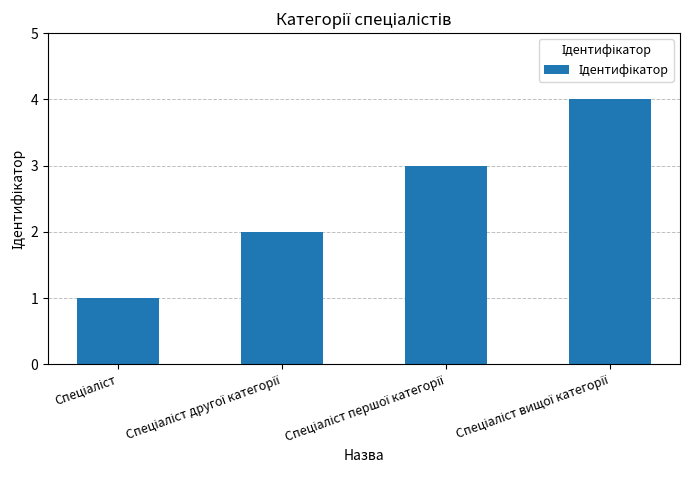

How many values are between 2 and 4?

3